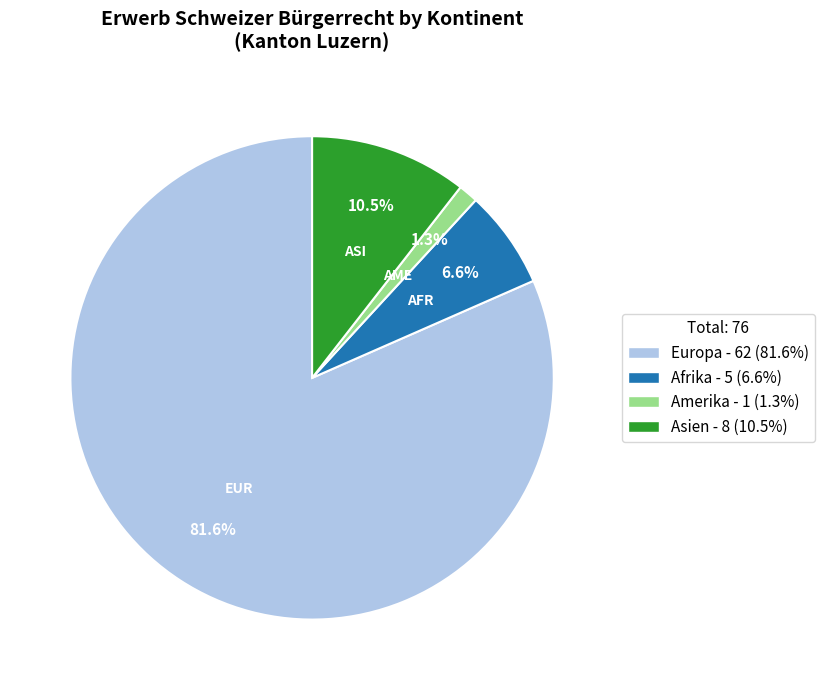

What is the majority slice?

Europa - 62 (81.6%)